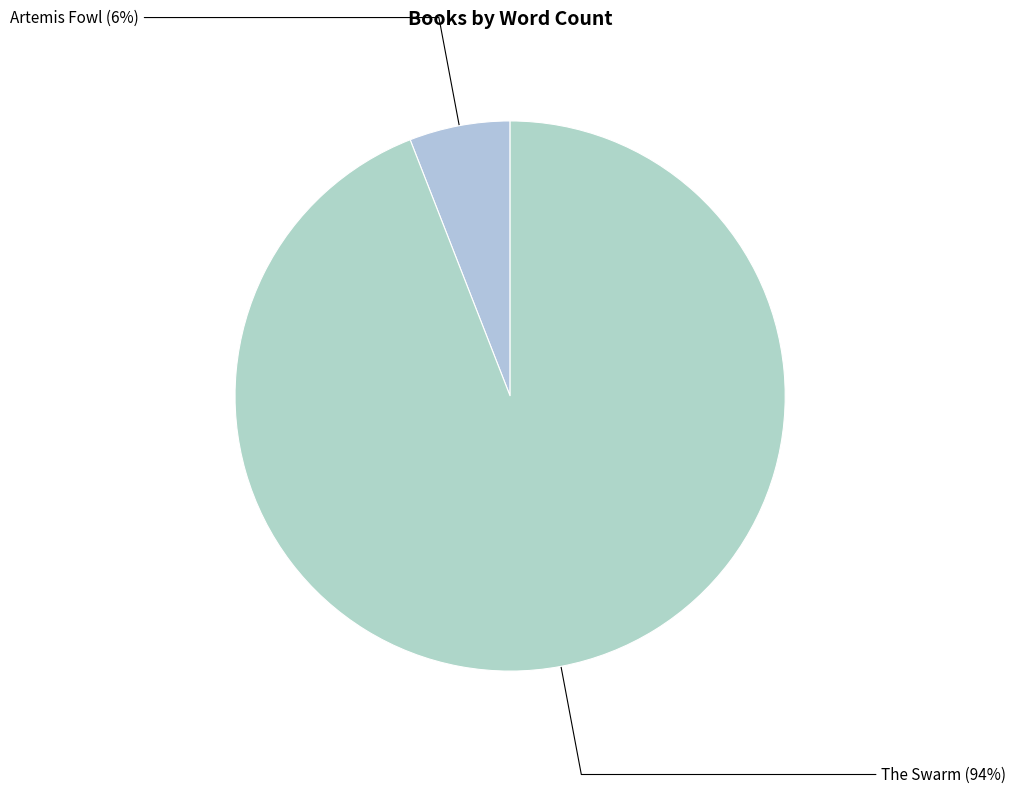

Which slice represents more than half of the pie?

The Swarm